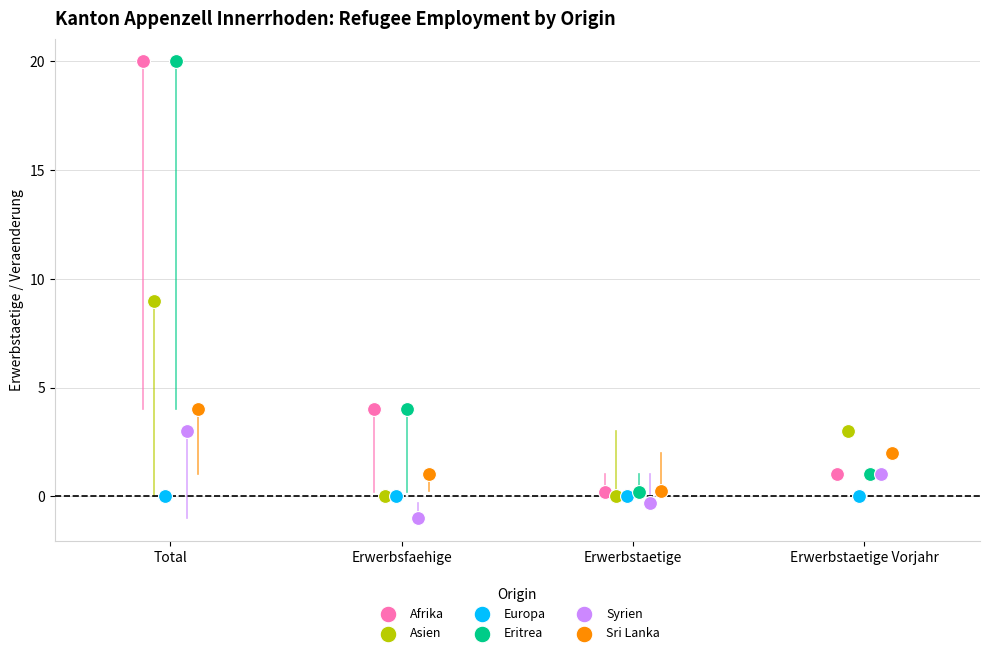

What are all the series names shown in the legend?

Afrika, Asien, Europa, Eritrea, Syrien, Sri Lanka